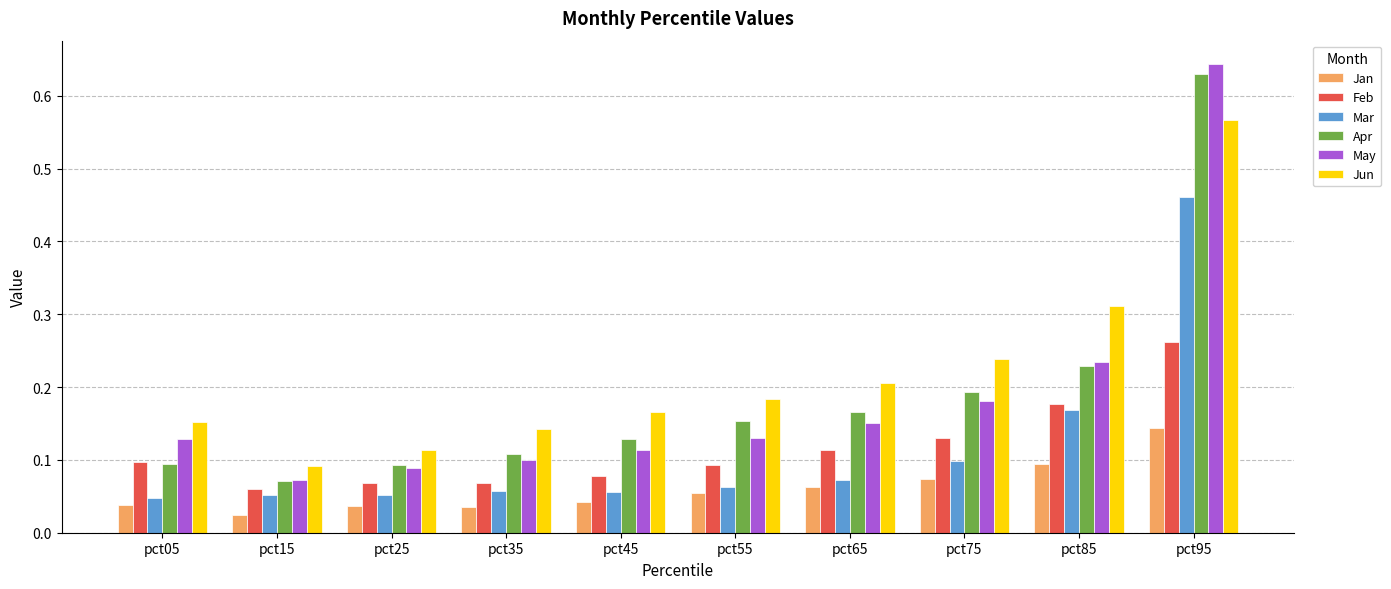

At pct65, list the series in order from largest to smallest.

Jun, Apr, May, Feb, Mar, Jan